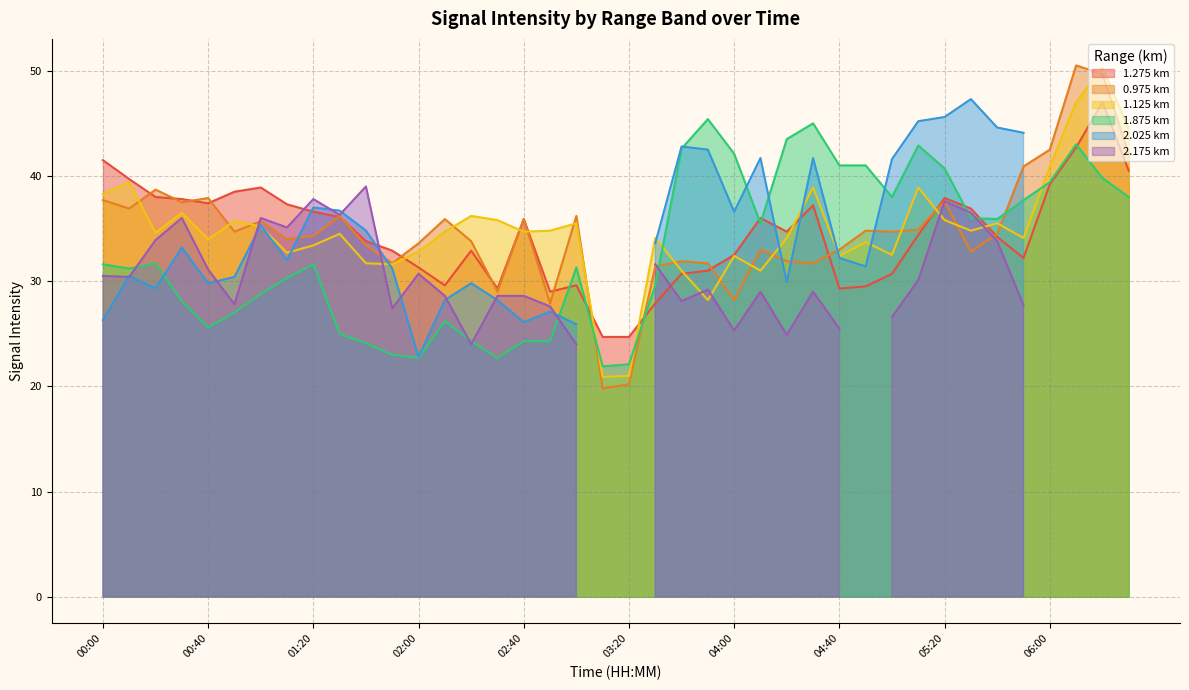

After their last crossing, which series has the higher values: 0.975 or 1.275?

0.975